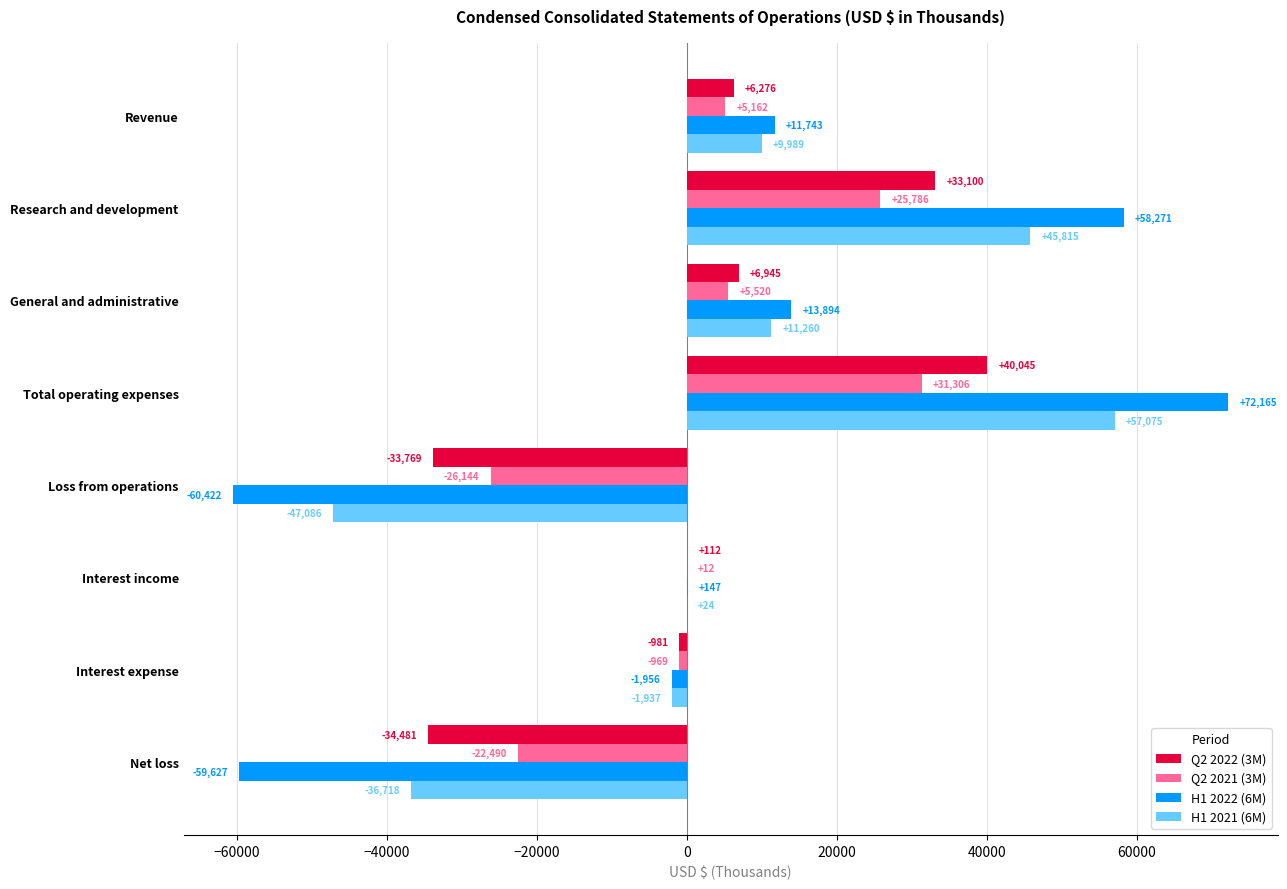

At which category is the sum across all series the highest?

Total operating expenses